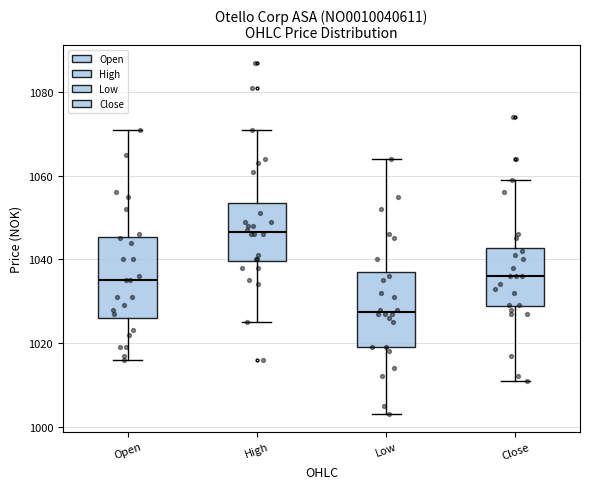

Reading left to right, read every box against the y-axis: the position of its median line, the range the box covers, and the ends of its whiskers. The values are not printed on the chart, so give them approximately, as read against the axis.

Open: median 1036, box 1026 to 1046, whiskers 1016 to 1072
High: median 1046, box 1040 to 1054, whiskers 1026 to 1072
Low: median 1028, box 1020 to 1038, whiskers 1004 to 1064
Close: median 1036, box 1028 to 1042, whiskers 1012 to 1060